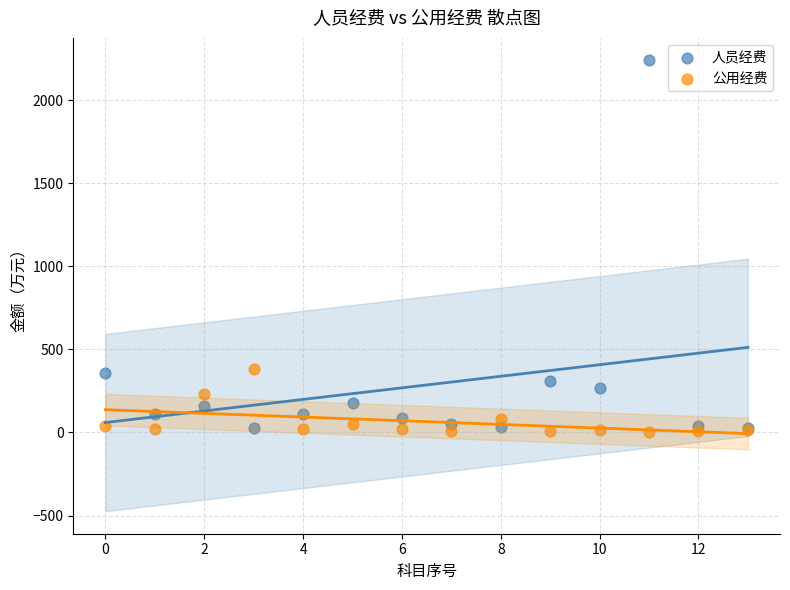

Which series contains the lowest Y value?

公用经费